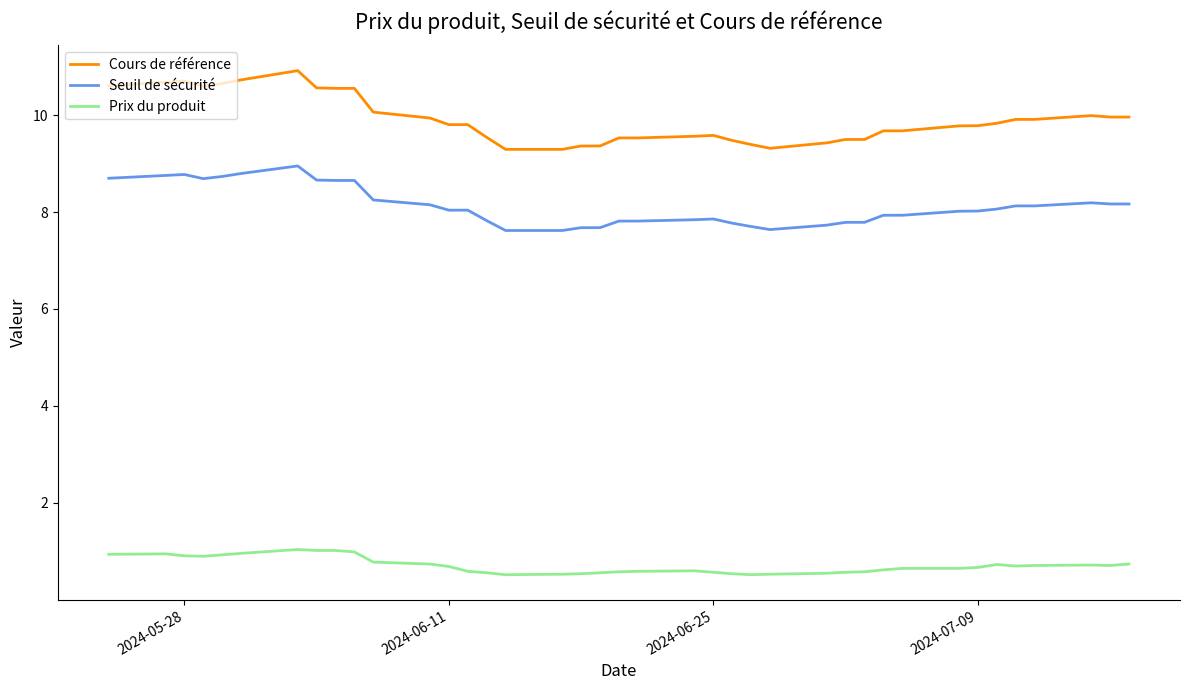

What is the minimum value for Seuil de sécurité?

7.6